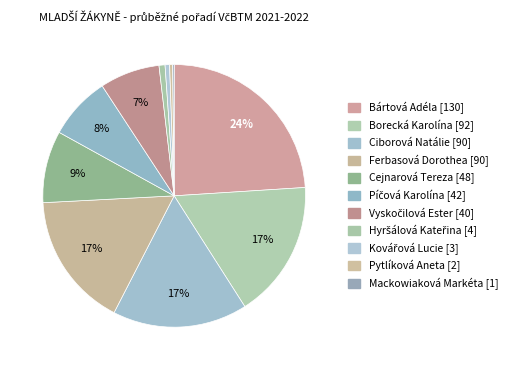

Is it true that Hyršálová Kateřina is 1% of the pie?

True